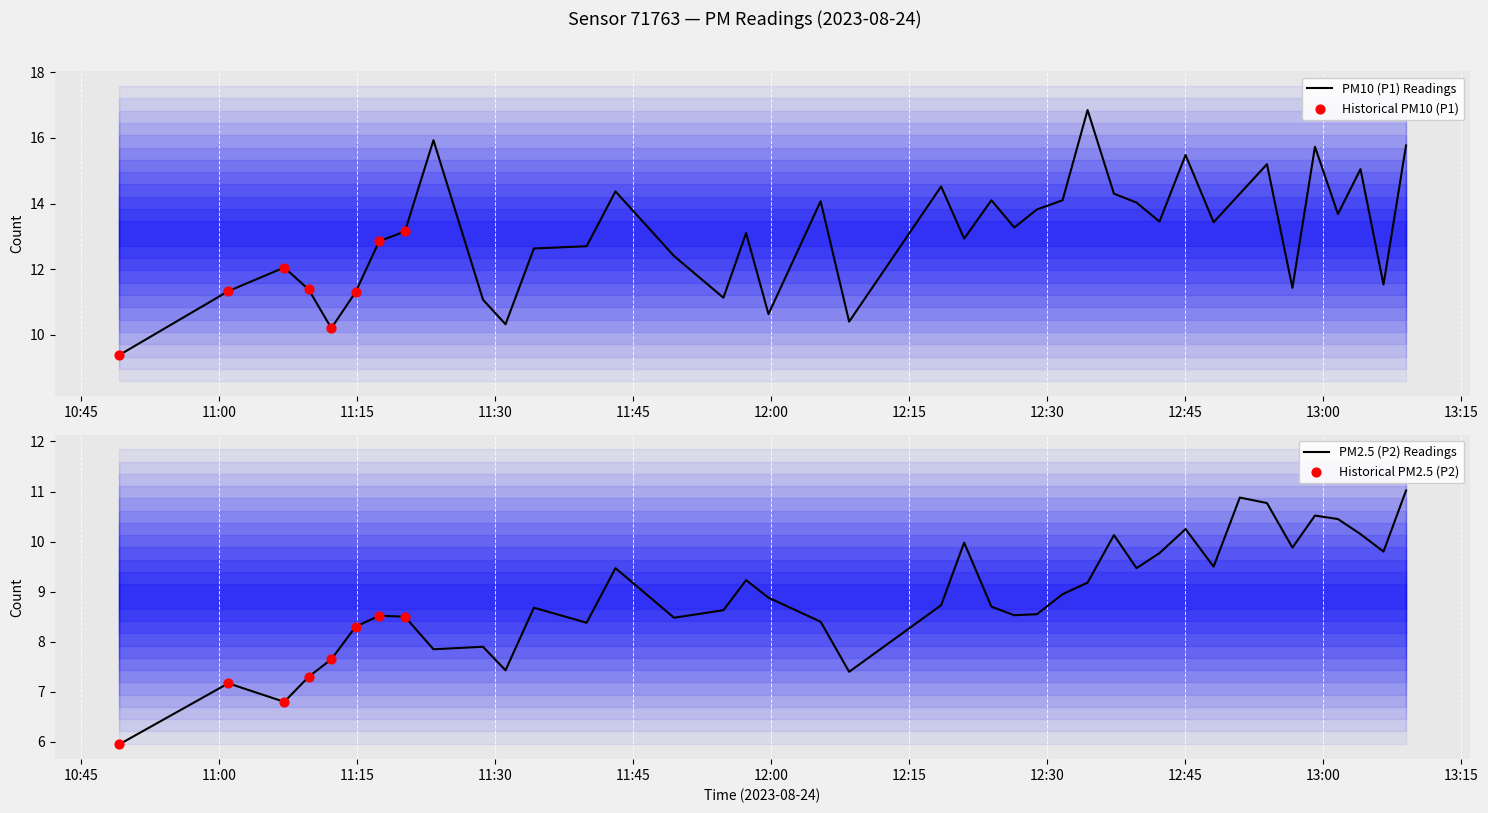

Which series has the largest Y range (max minus min)?

P1